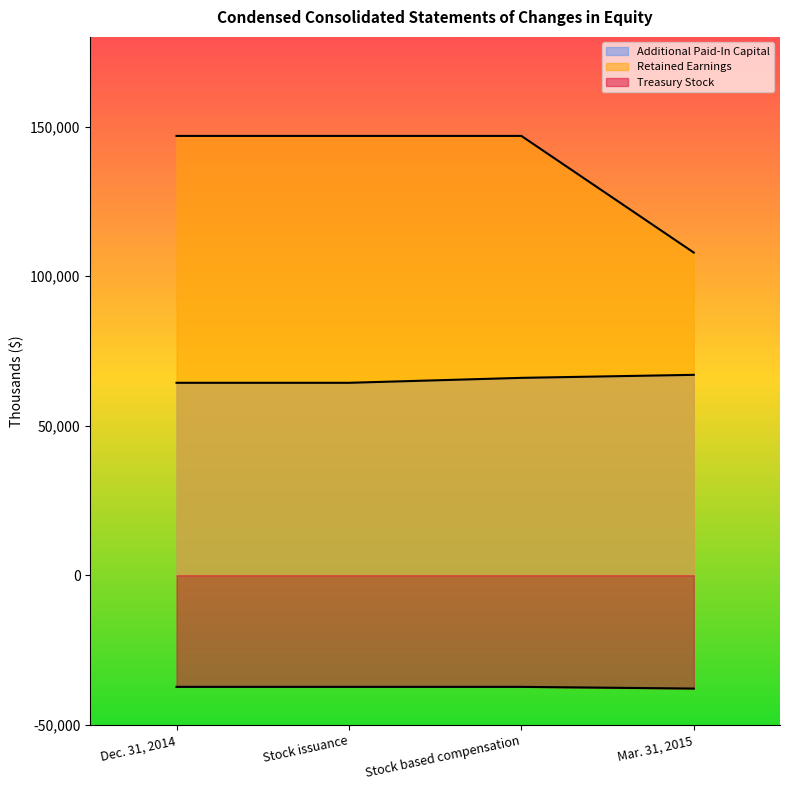

Which series has the largest total across all categories?

Retained Earnings